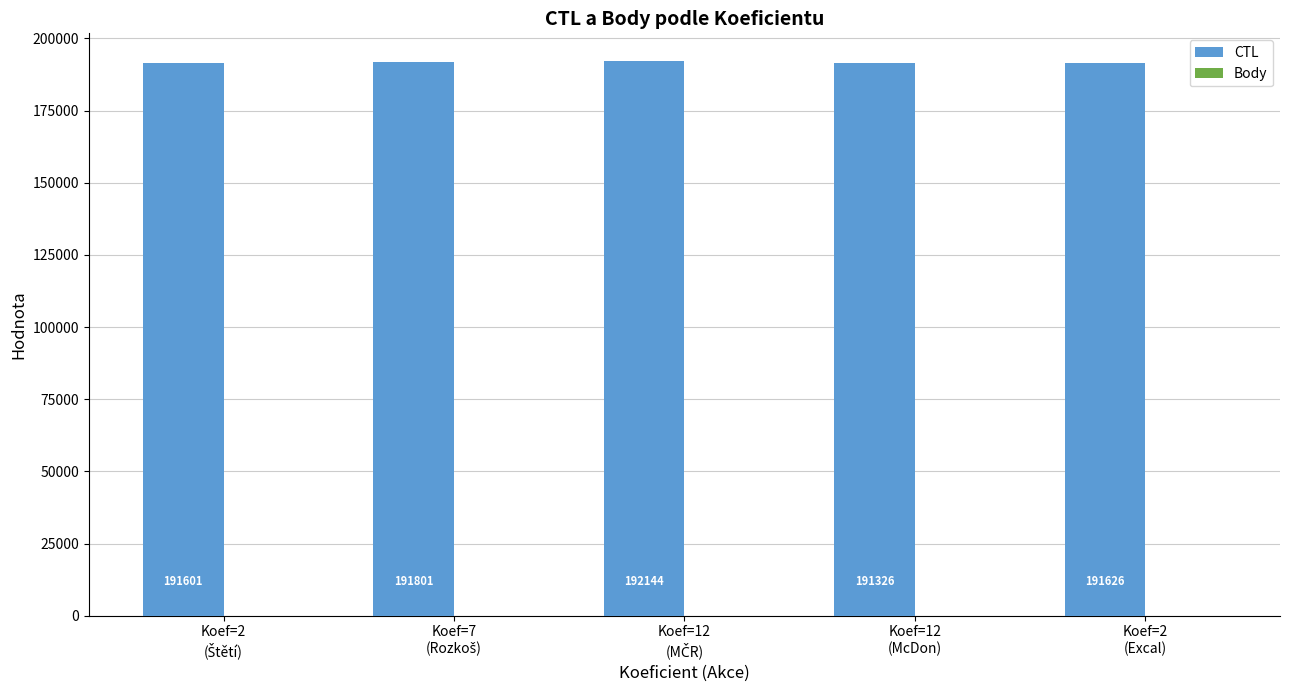

Which series has the largest total across all categories?

CTL